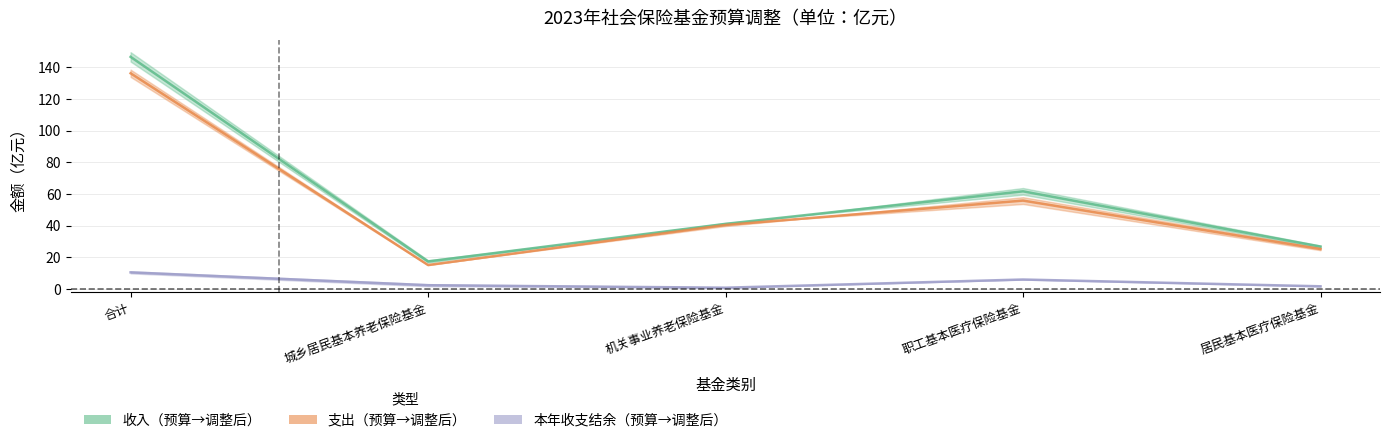

What is the label of the 1st point from the right?

居民基本医疗保险基金